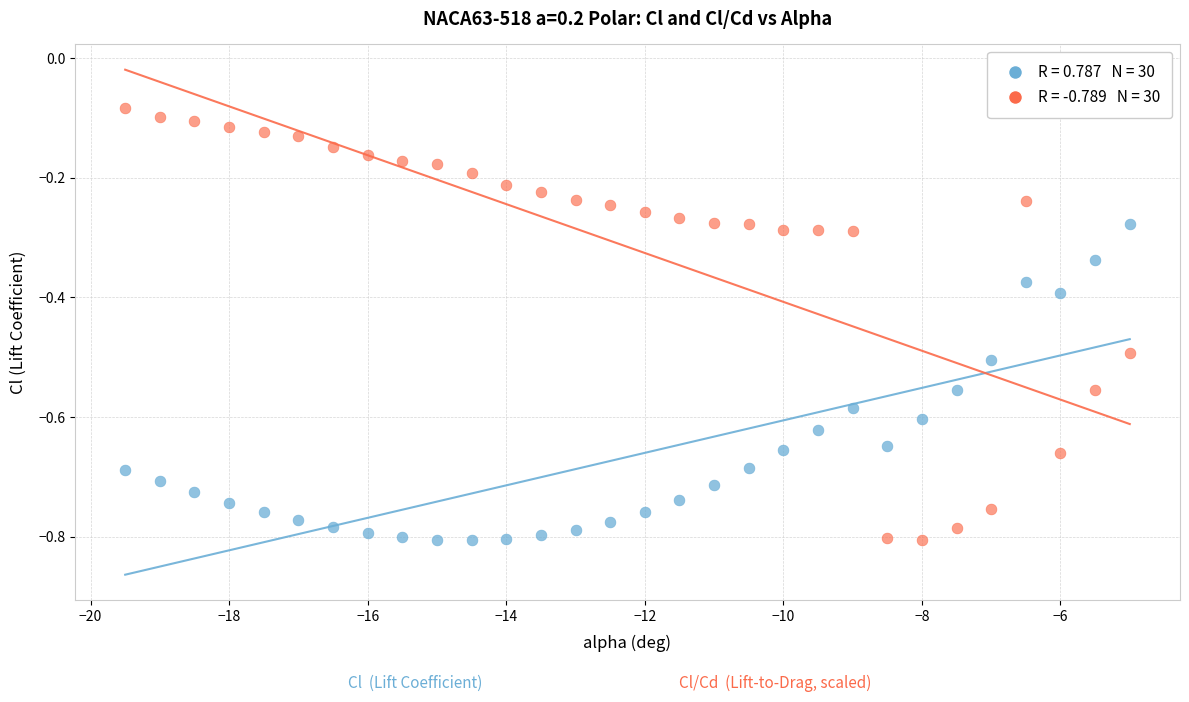

Across all data points, what is the range of X values (max minus min)?

14.5